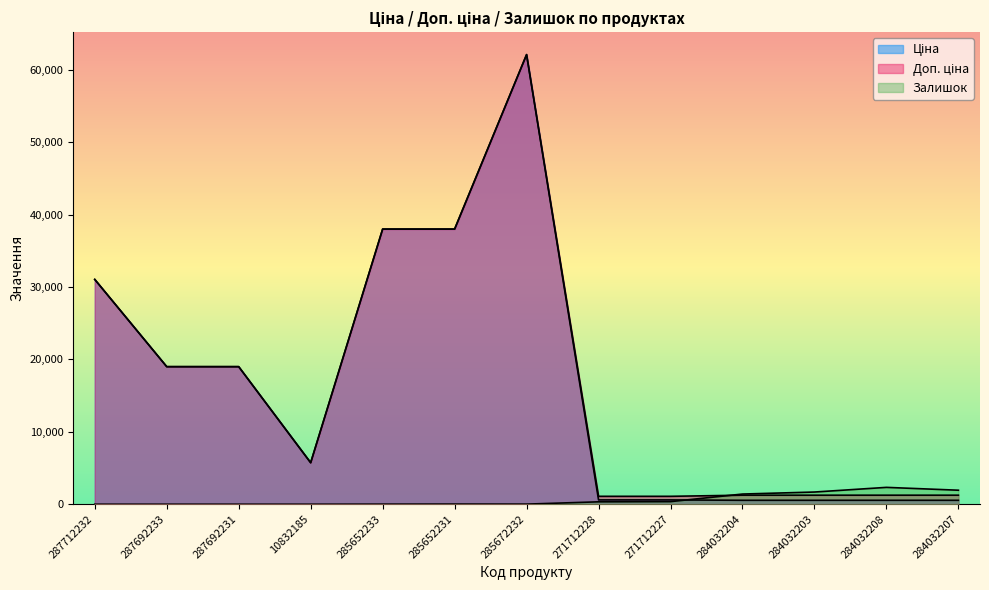

Rank the series by their maximum value, from lowest to highest.

Залишок, Ціна, Доп. ціна